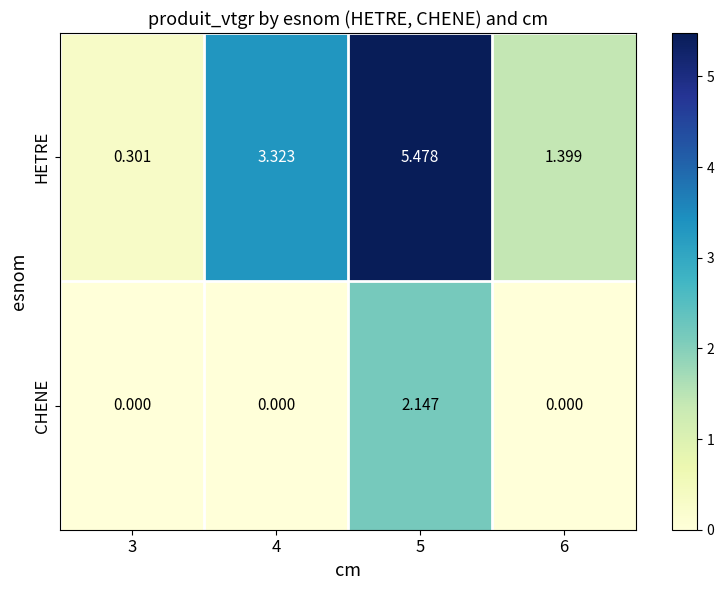

Rank the series at 4 from lowest to highest value.

CHENE, HETRE